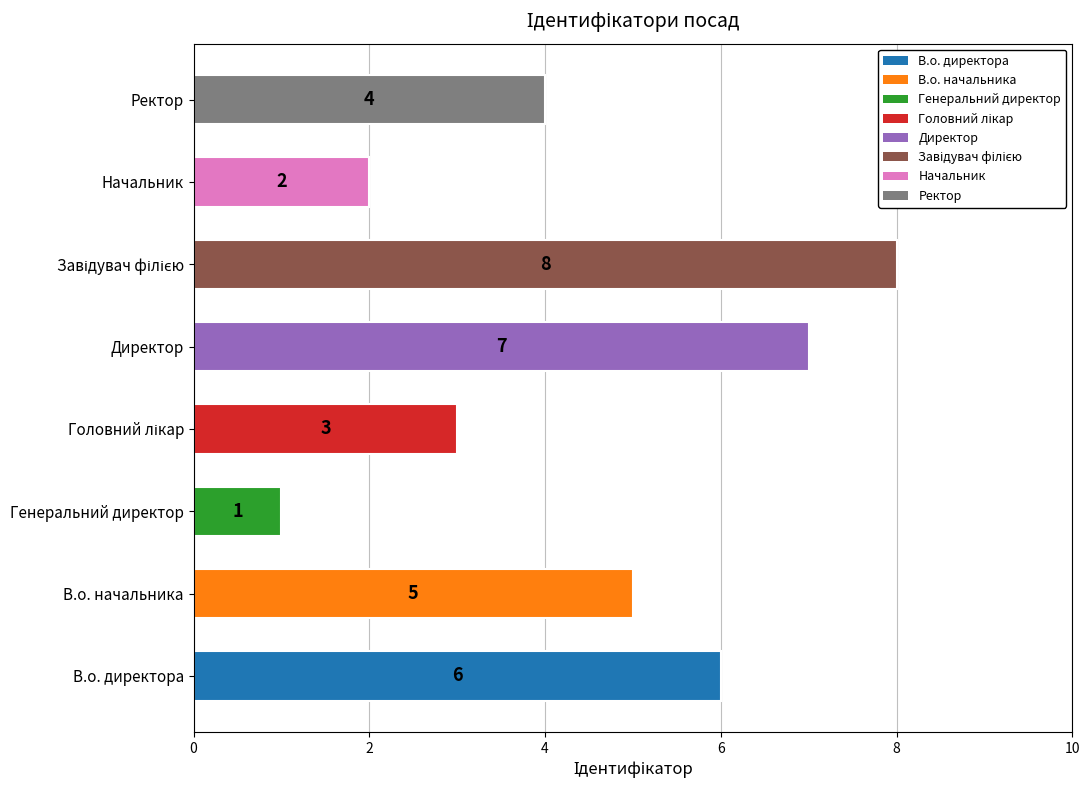

True or false: the data shows 4 at Ректор.

True